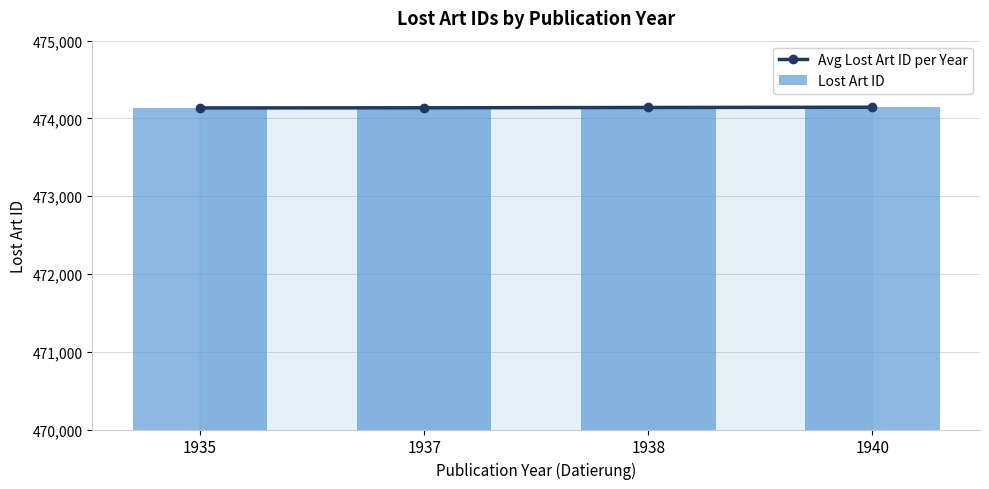

At which label is Avg Lost Art ID per Year closest to 474139?

1937